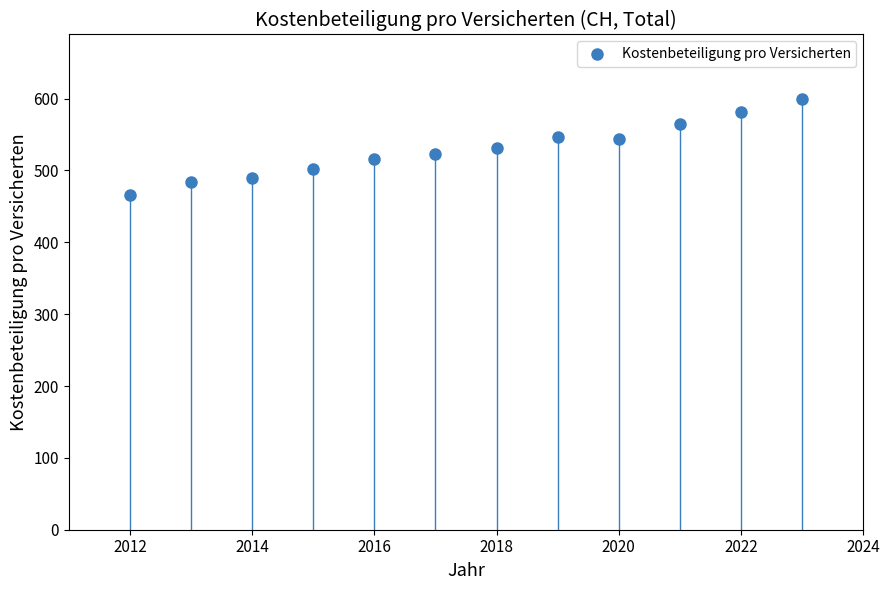

What is the average X value?

2017.5